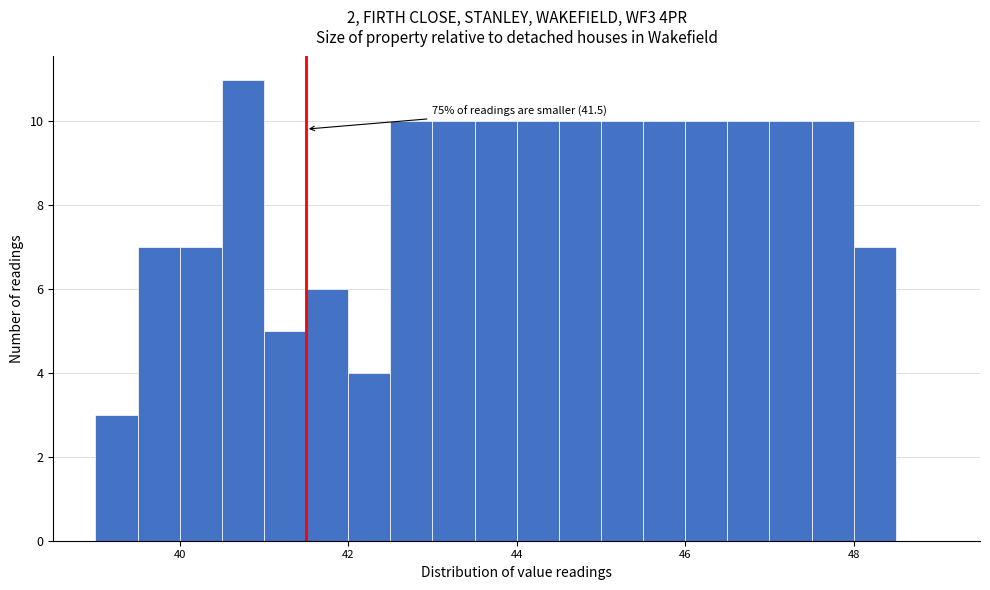

Read against the x-axis, roughly where is the centre of the tallest bar?

40.8